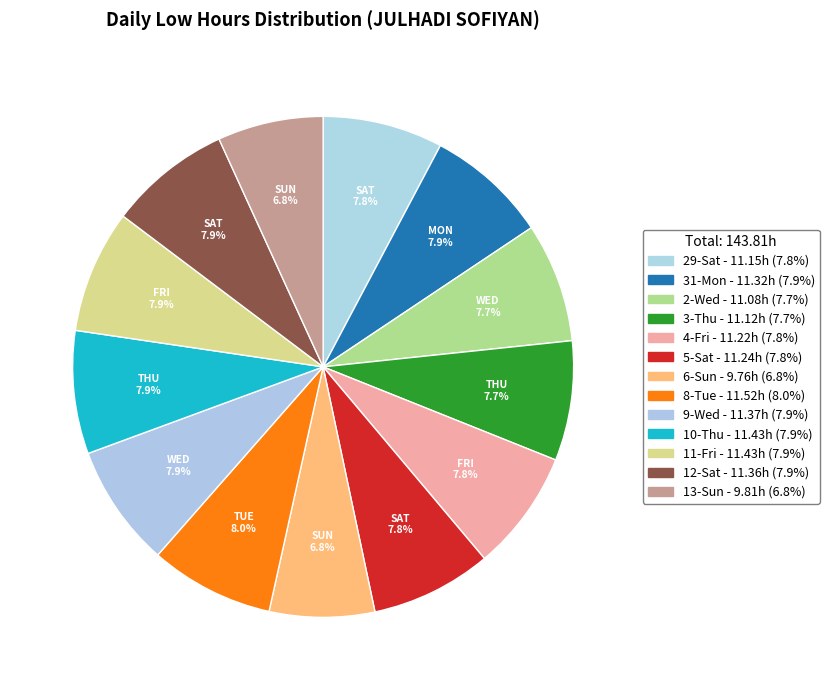

What is the change in value from 29-Sat to 9-Wed?

+0.2